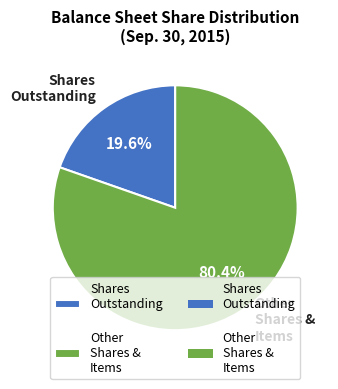

To the nearest percent, what is the average slice percentage?

50%